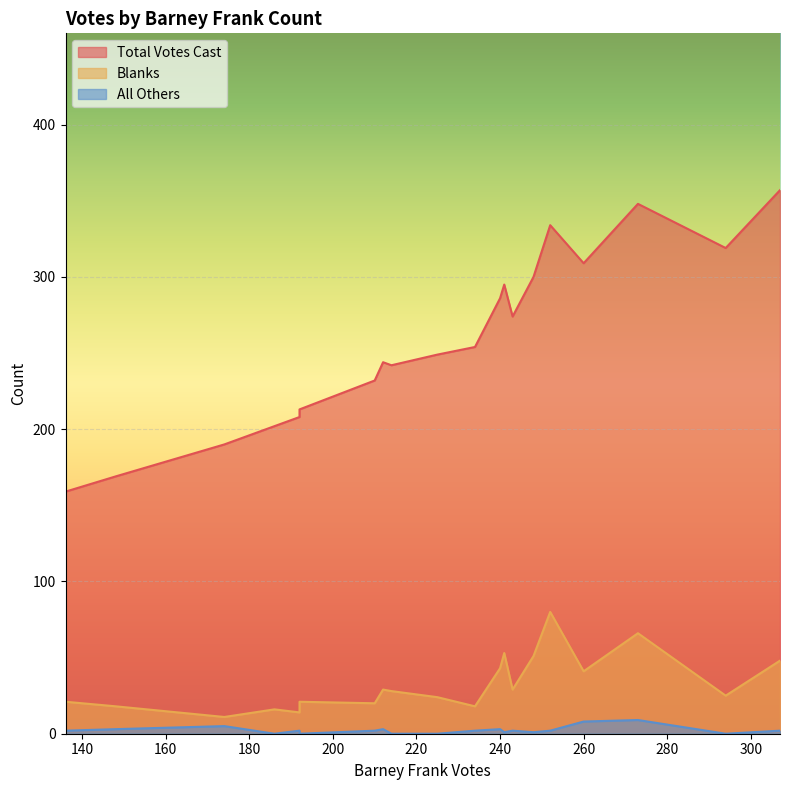

Count the All Others values in the range 1 to 3.

12